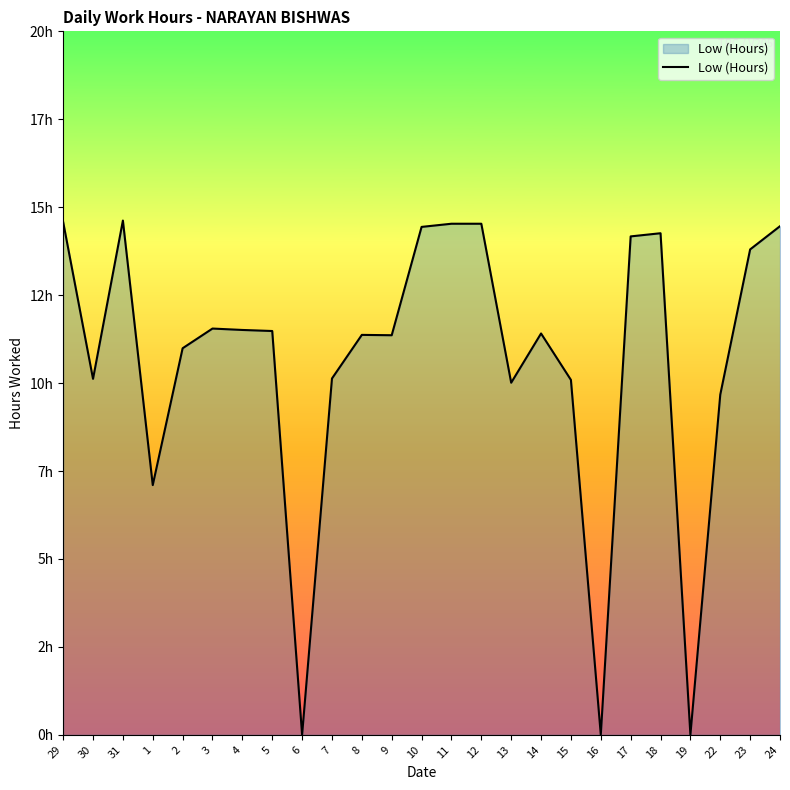

Is this an area chart (filled region under the line)?

Yes